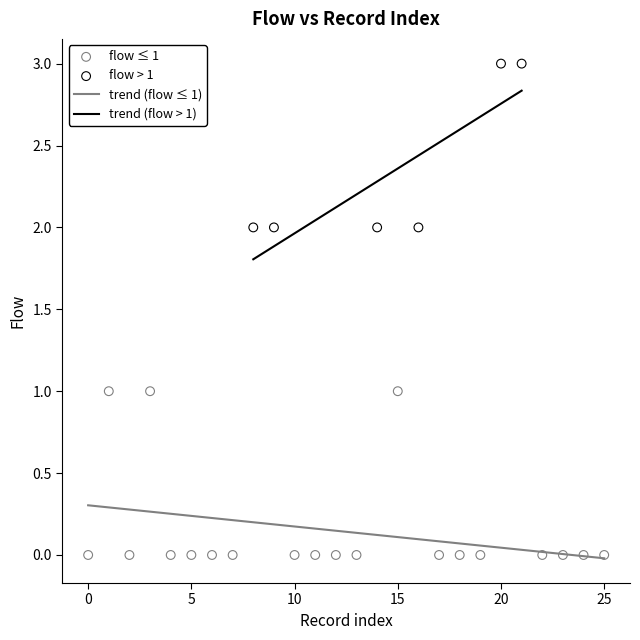

Which series reaches the minimum Y coordinate?

flow ≤ 1